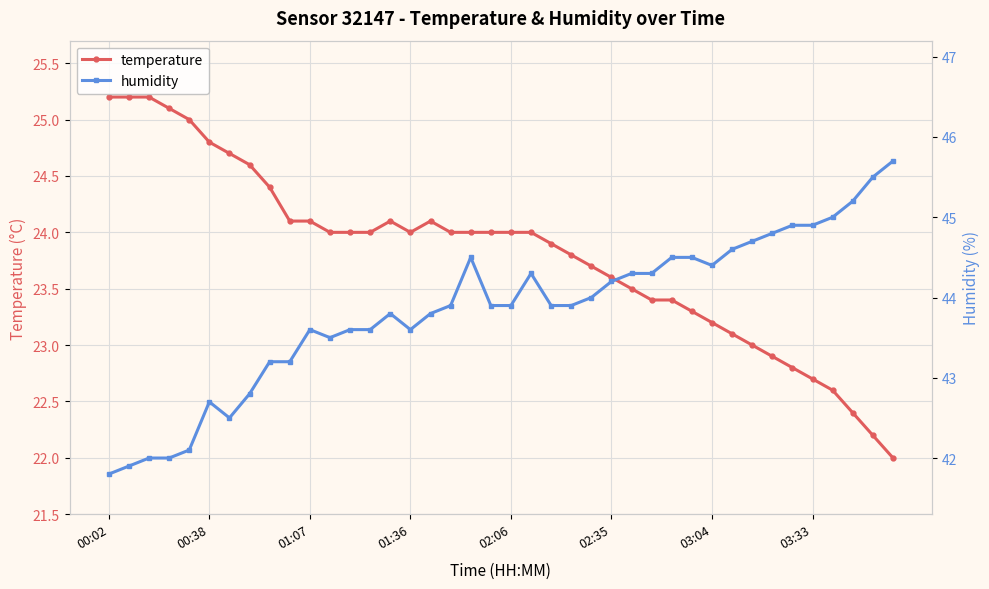

Which series has the largest total across all categories?

humidity